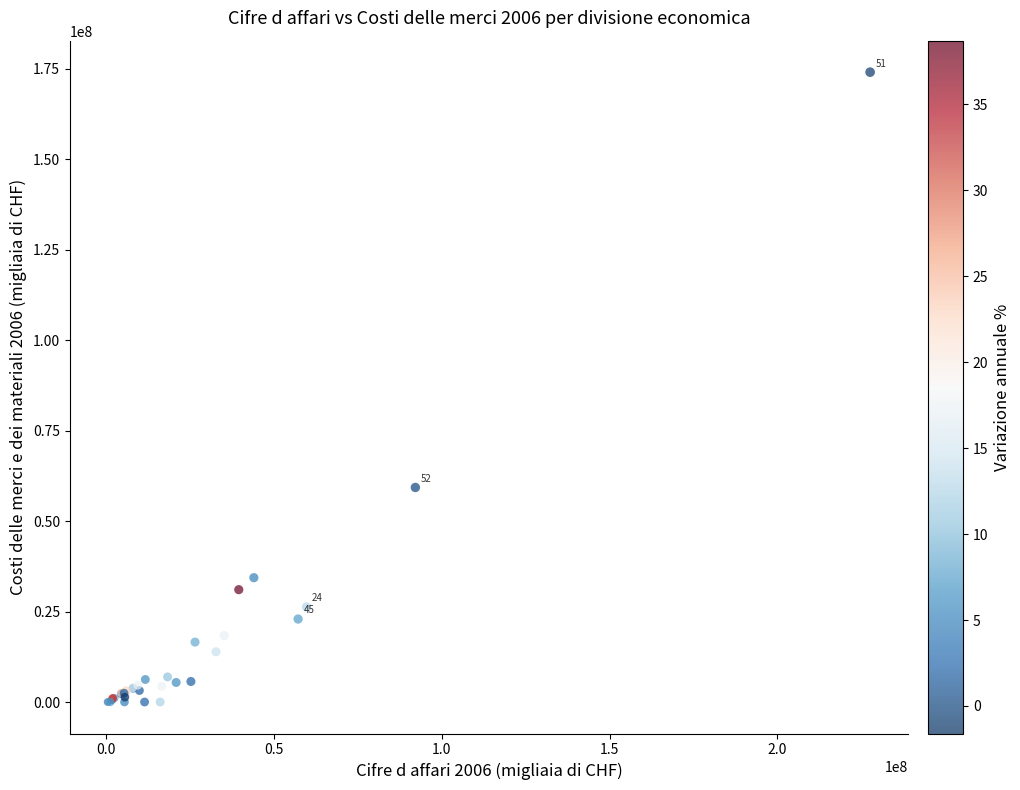

What Y value in the scatter plot is closest to 87011936?

59280207